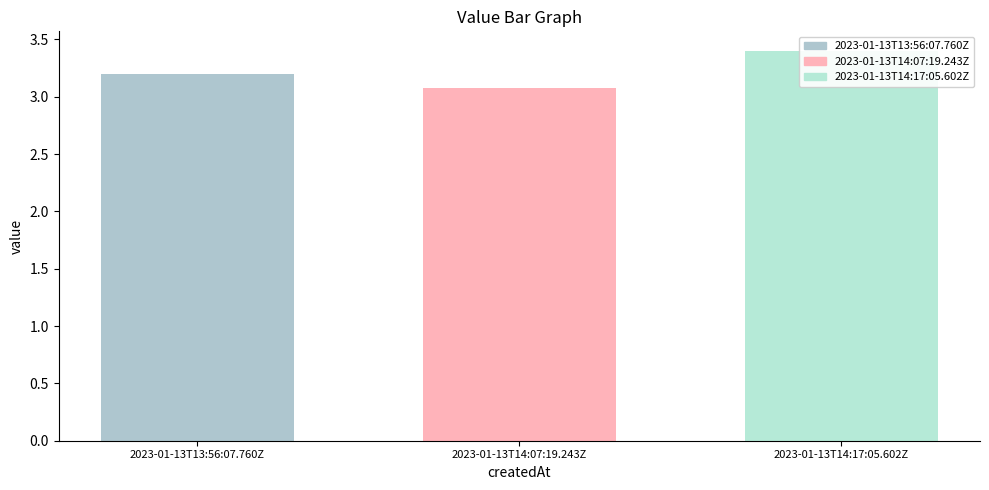

What is the difference between the values at 2023-01-13T13:56:07.760Z and 2023-01-13T14:17:05.602Z?

0.2